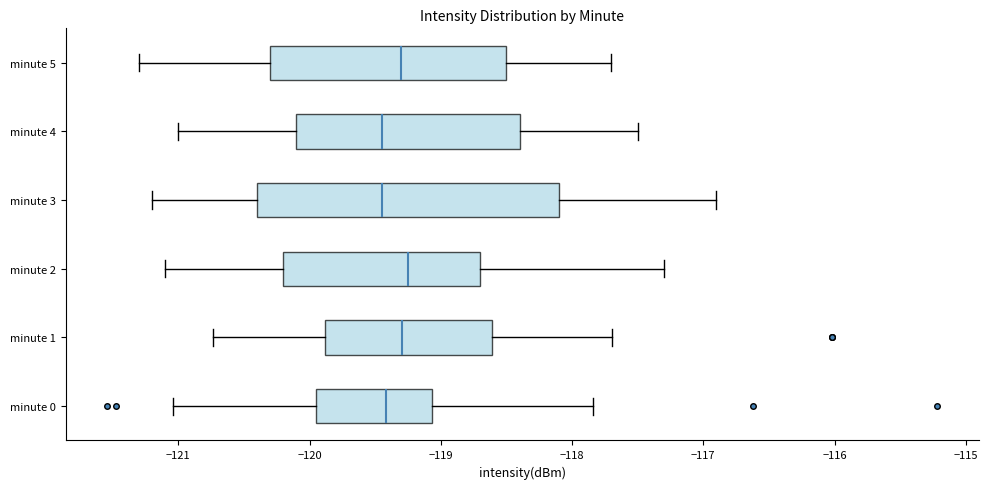

Where is the right edge of the box for minute 3 on the x-axis? The values are not printed on the chart, so give them approximately, as read against the axis.

-118.1